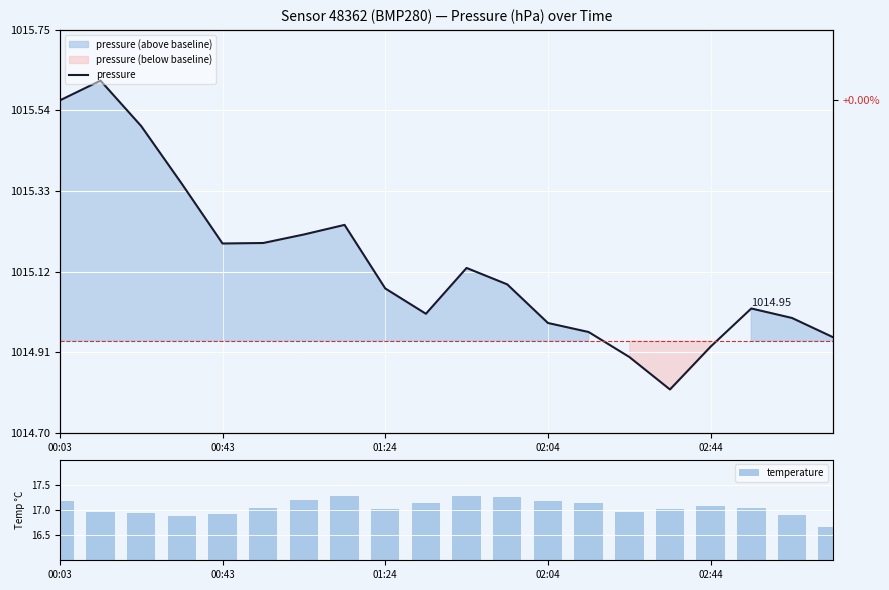

What is the label of the 18th bar from the left?

17